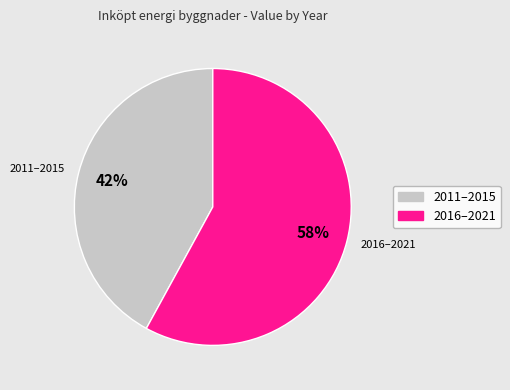

Is there any slice that represents more than half of the pie?

Yes